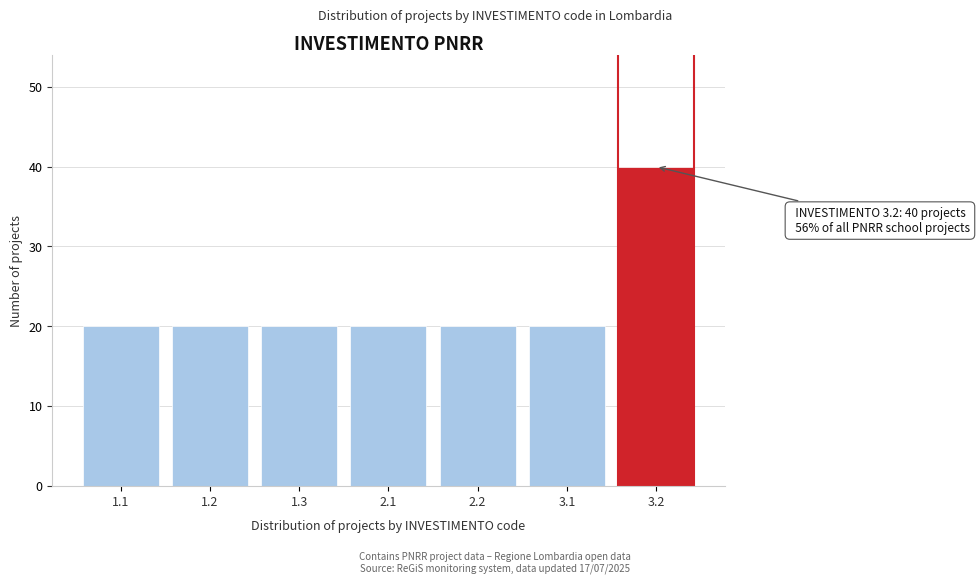

Reading left to right, extract all data points from this chart.

1.1=20	1.2=20	1.3=20	2.1=20	2.2=20	3.1=20	3.2=40